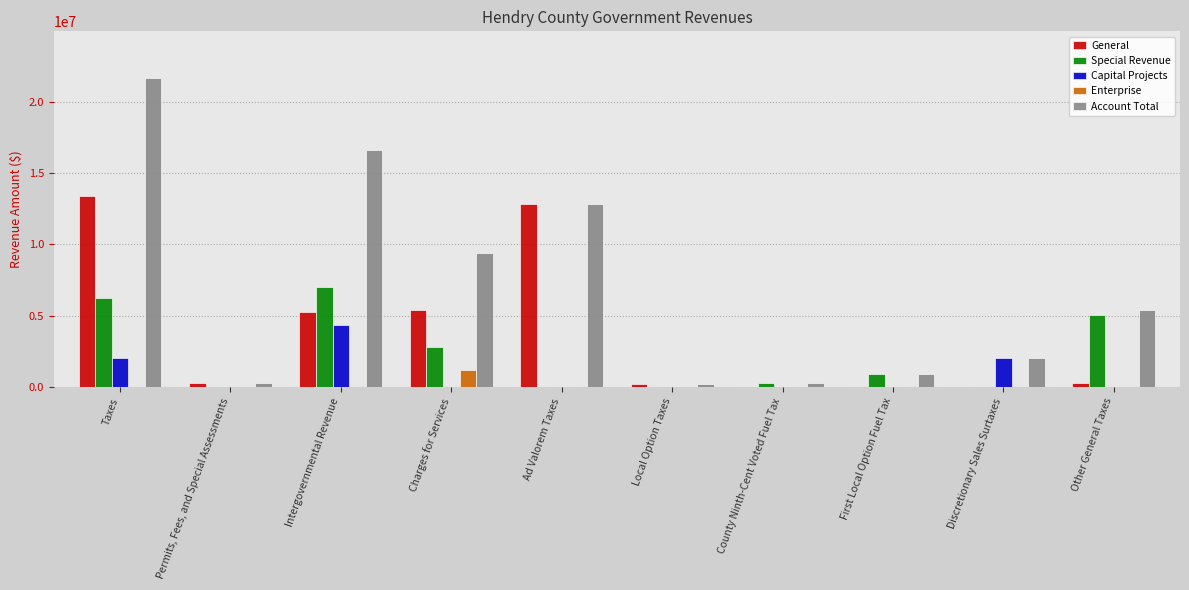

How many groups of bars are there?

10